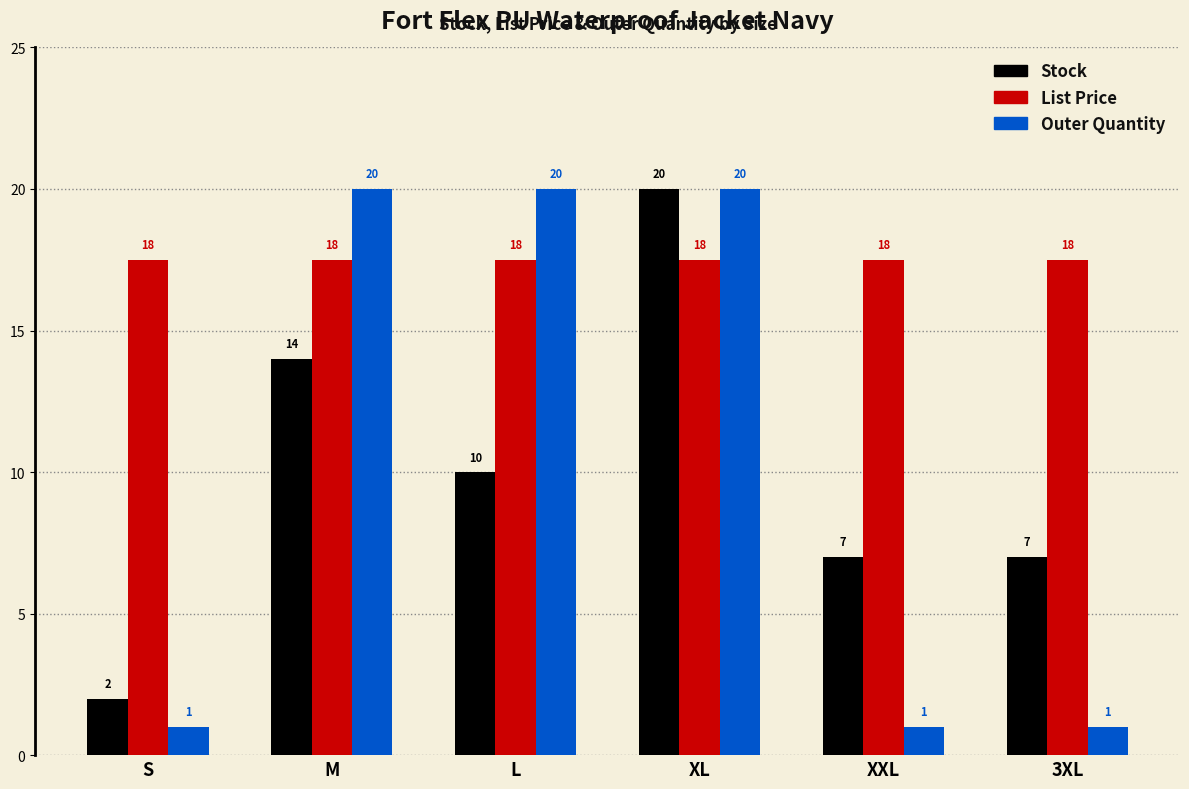

What position from the left is M?

2